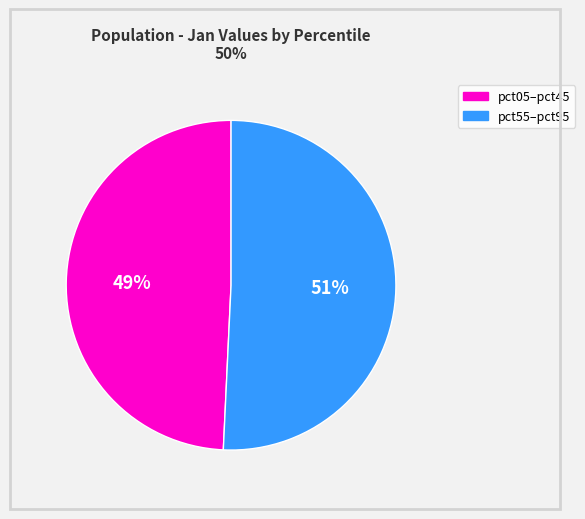

To the nearest percent, what is the average slice percentage?

50%